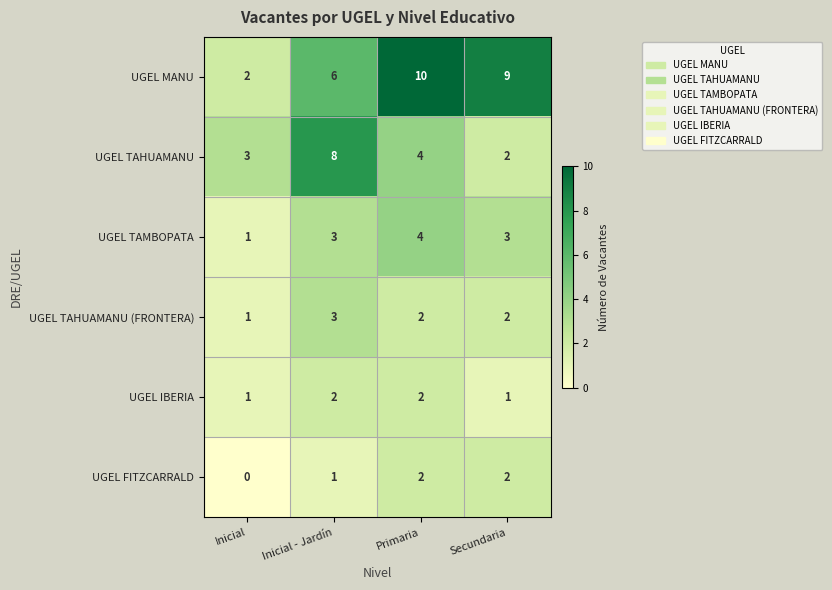

At which category does the chart reach its minimum across all series?

Inicial